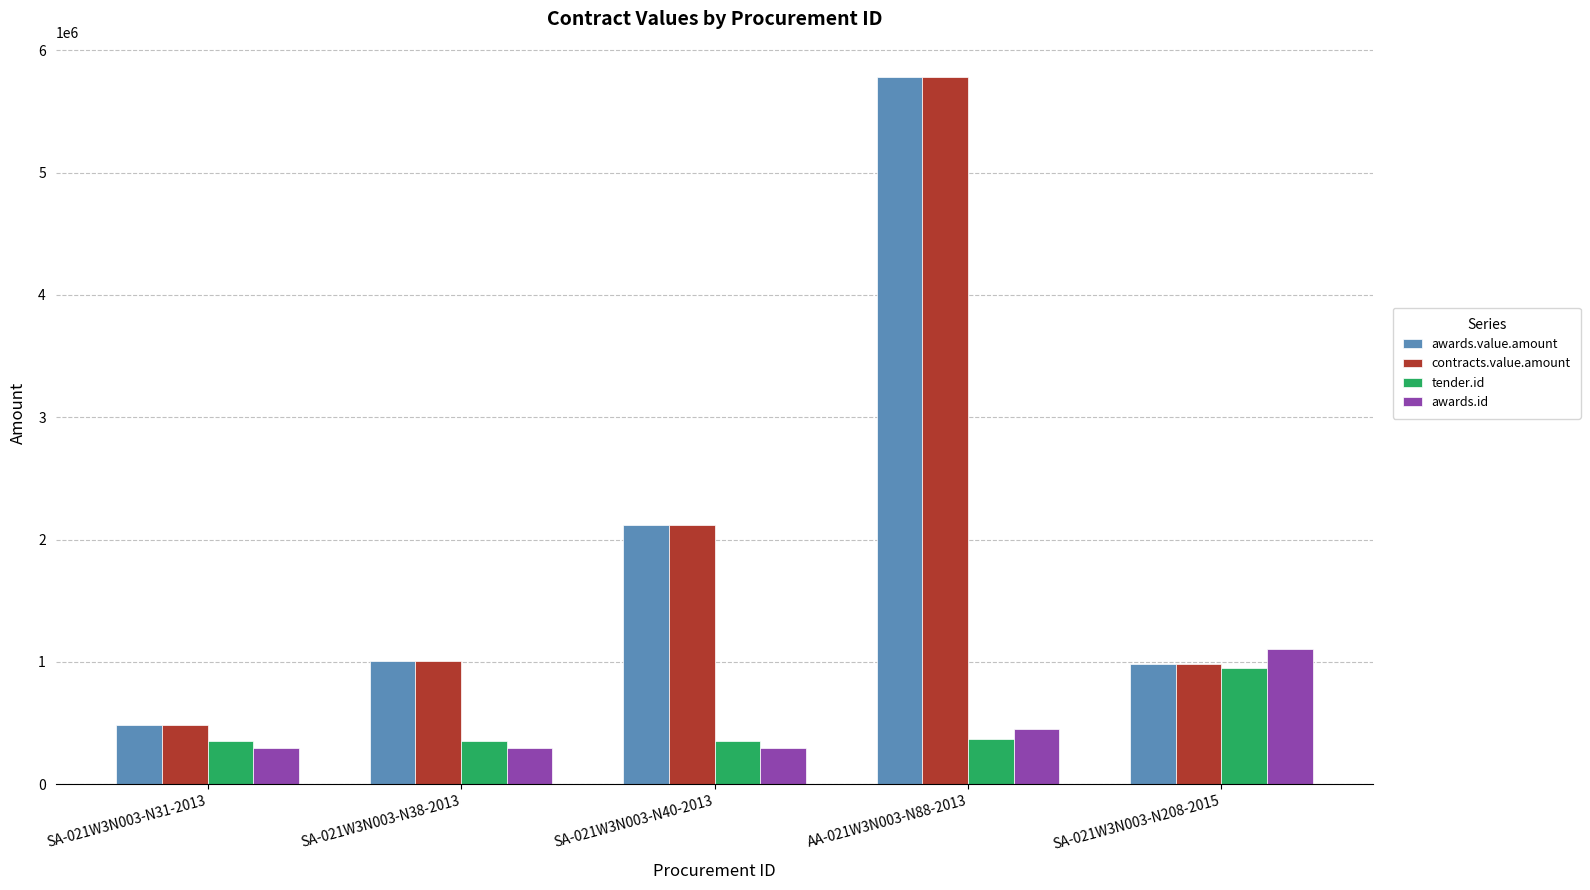

The value of awards.id at SA-021W3N003-N31-2013 is 297898.0. True or false?

True